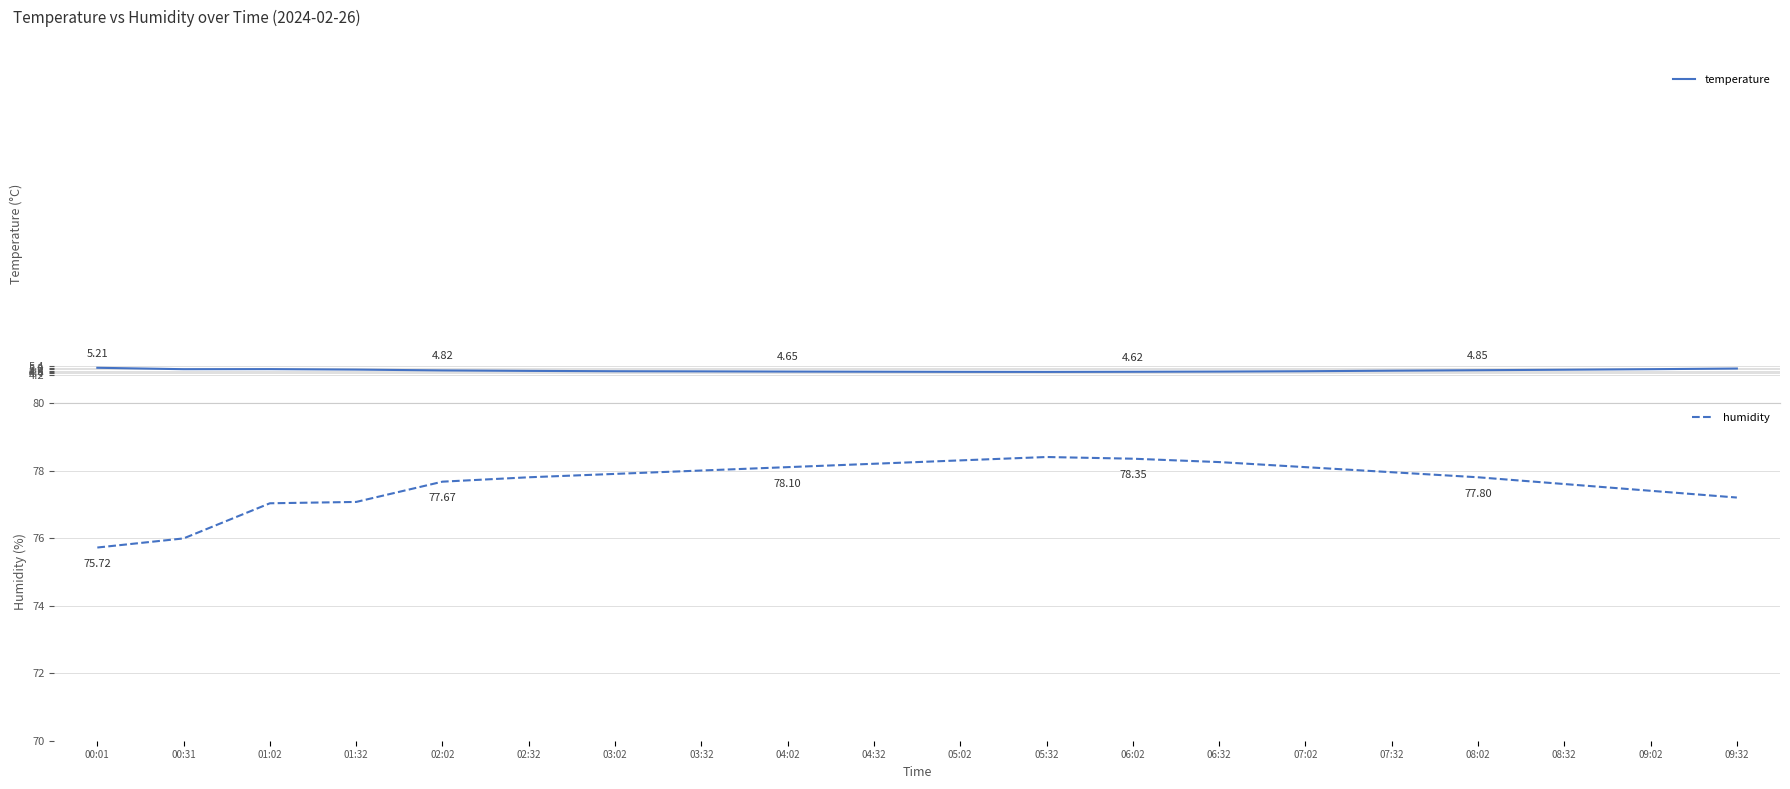

What is the value of the humidity point at the 10th from the left?

78.2